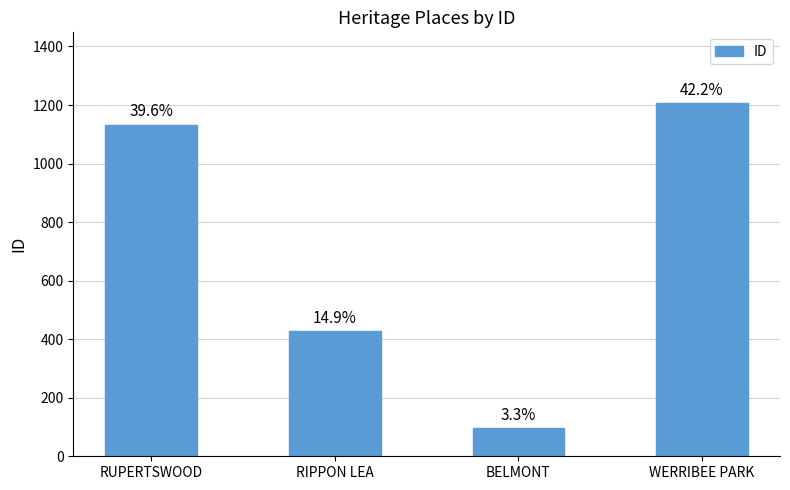

How many bars are there in total?

4